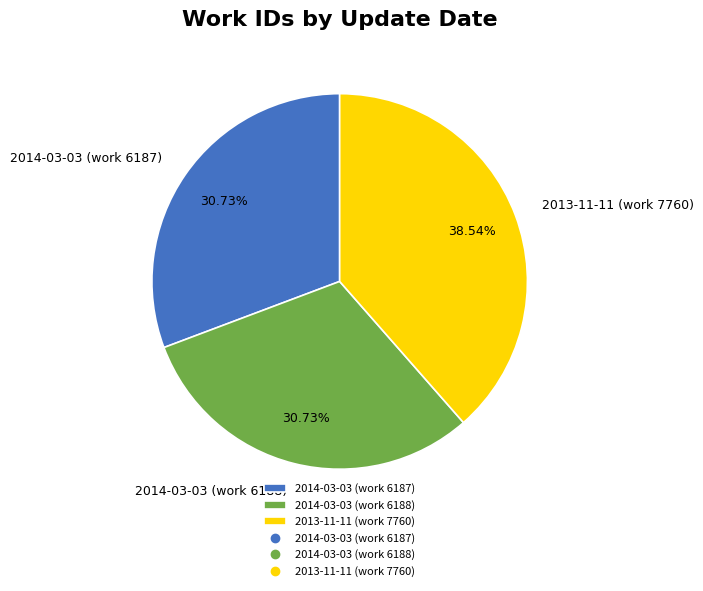

Does 2014-03-03 (work 6188) account for over 50% of the chart?

No